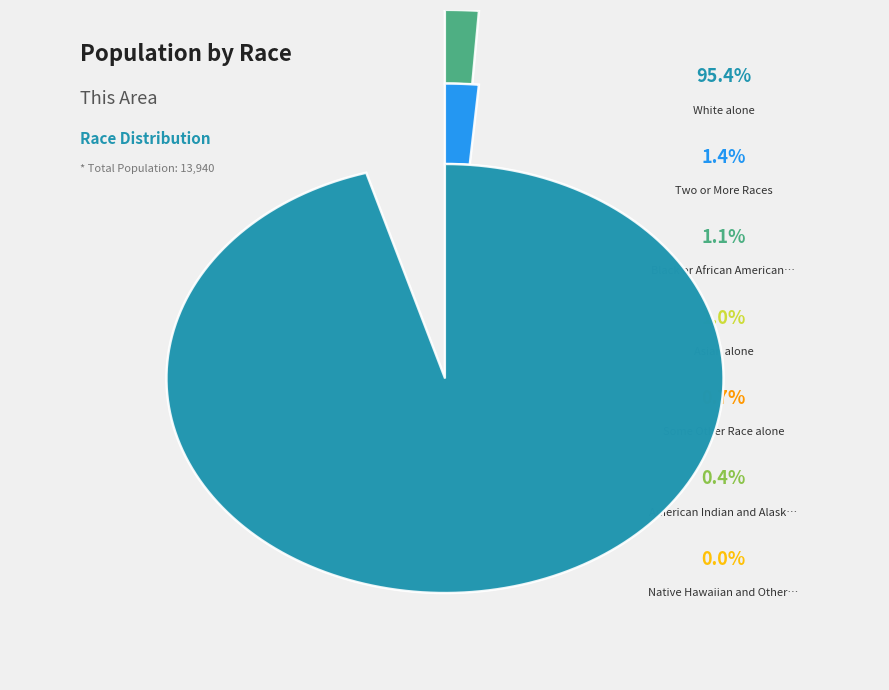

Is there any slice that represents more than half of the pie?

Yes